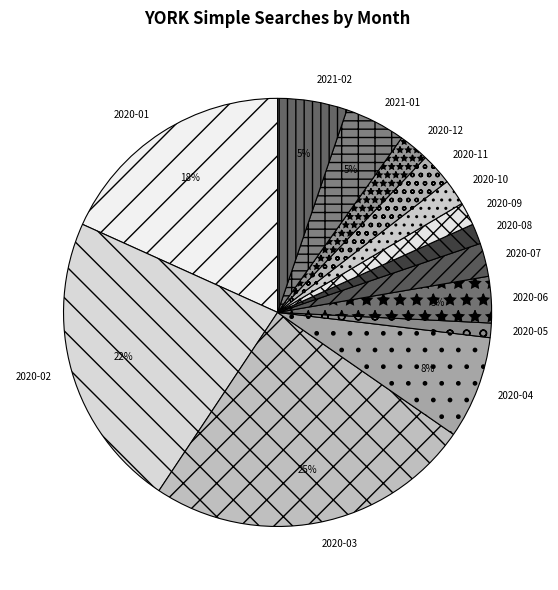

Is there any slice that represents more than half of the pie?

No